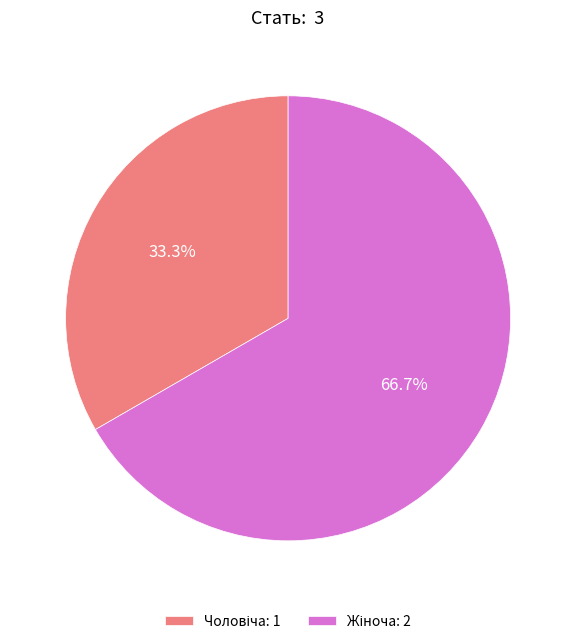

Count the number of slices in the pie.

2